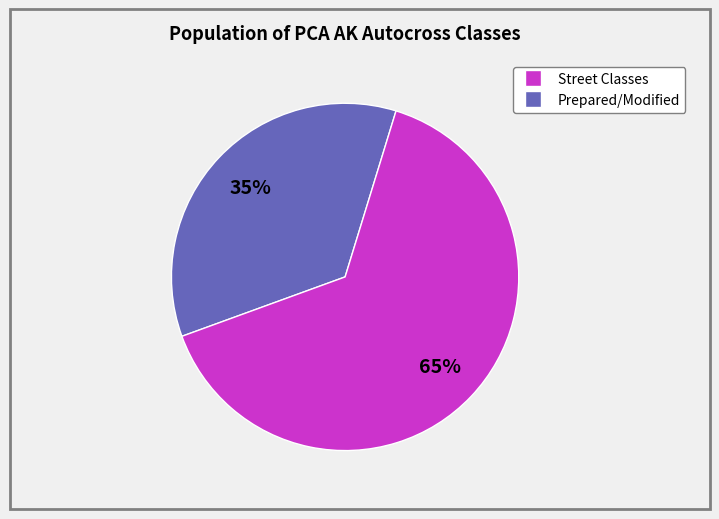

Does any single category account for the majority?

Yes